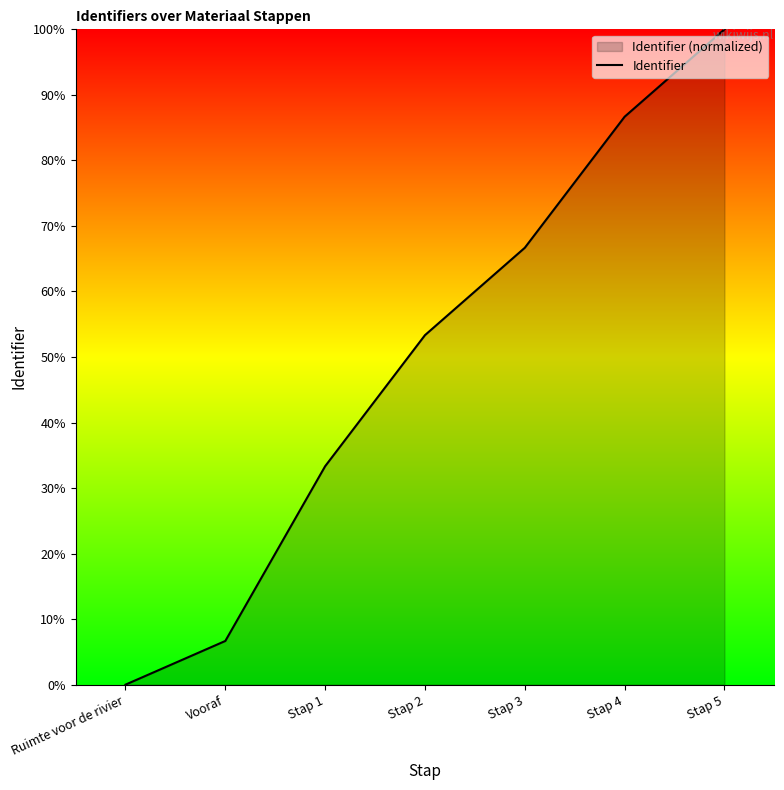

What is the value of the 3rd point from the left?

33.3